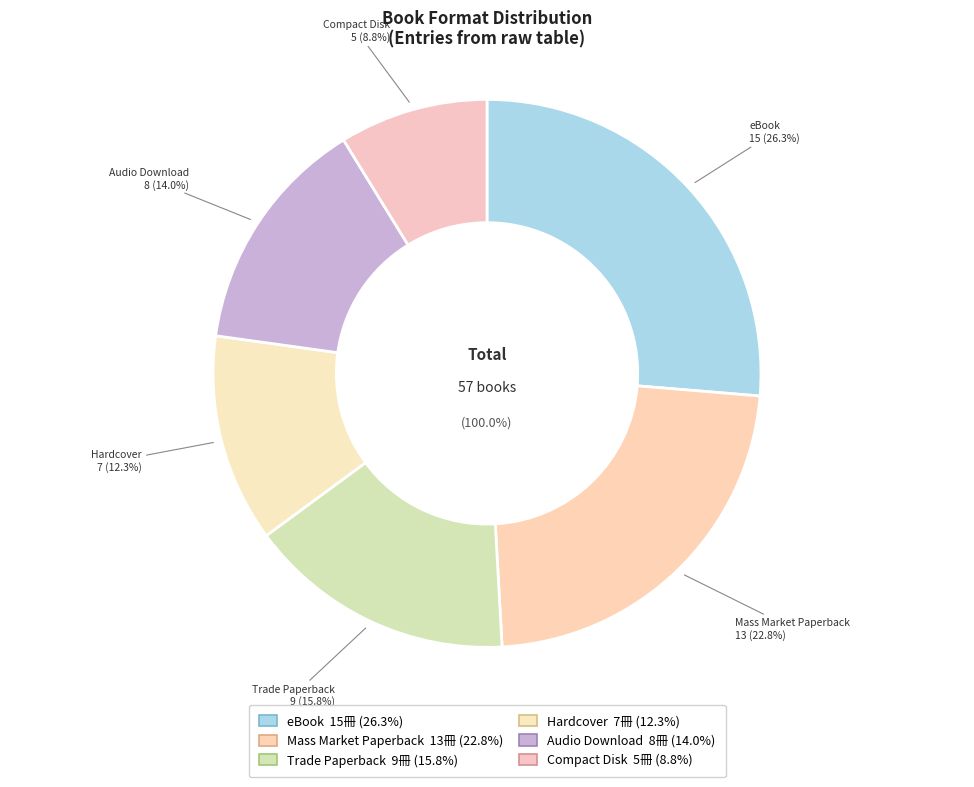

Count the number of slices in the pie.

6